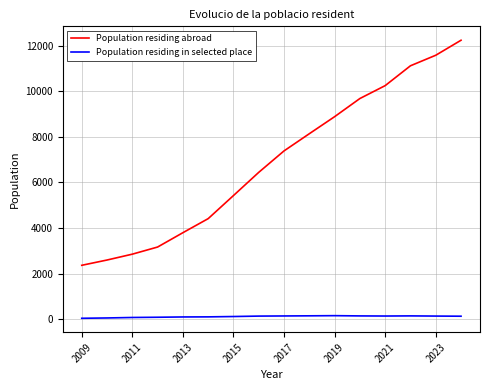

True or false: Population residing abroad and Population residing in selected place intersect in this chart.

False